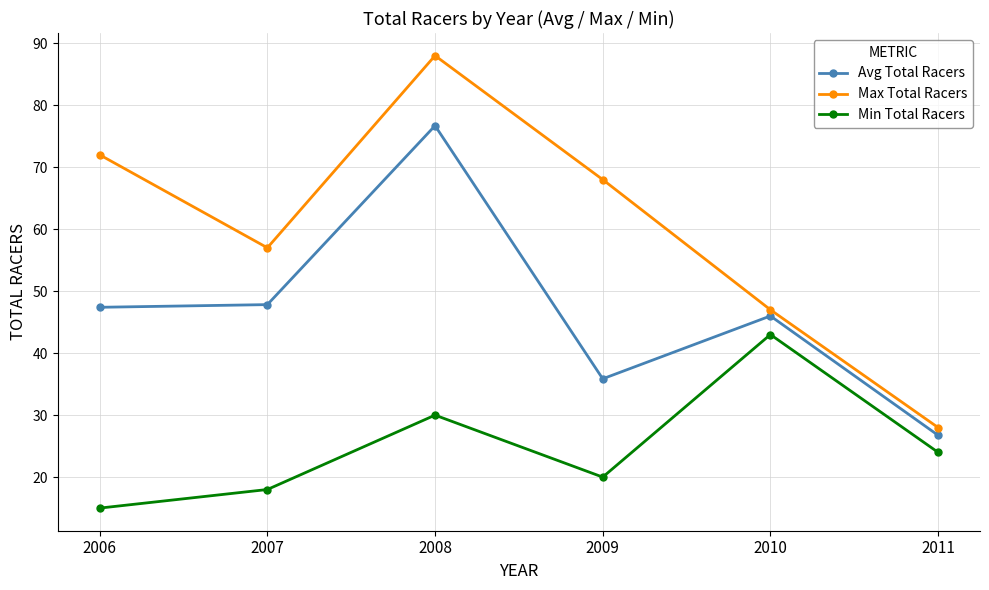

How many distinct data groups are displayed?

3